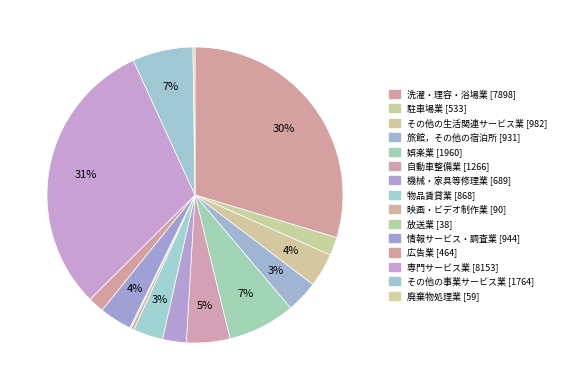

To the nearest percent, what is the combined percentage of 駐車場業 and その他の事業サービス業?

9%